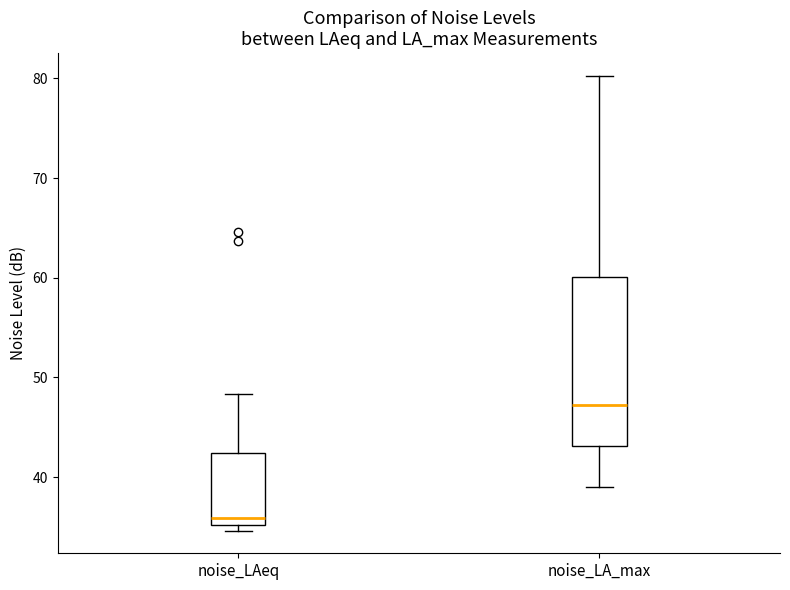

Which box is the tallest, from its lower edge to its upper edge?

noise_LA_max